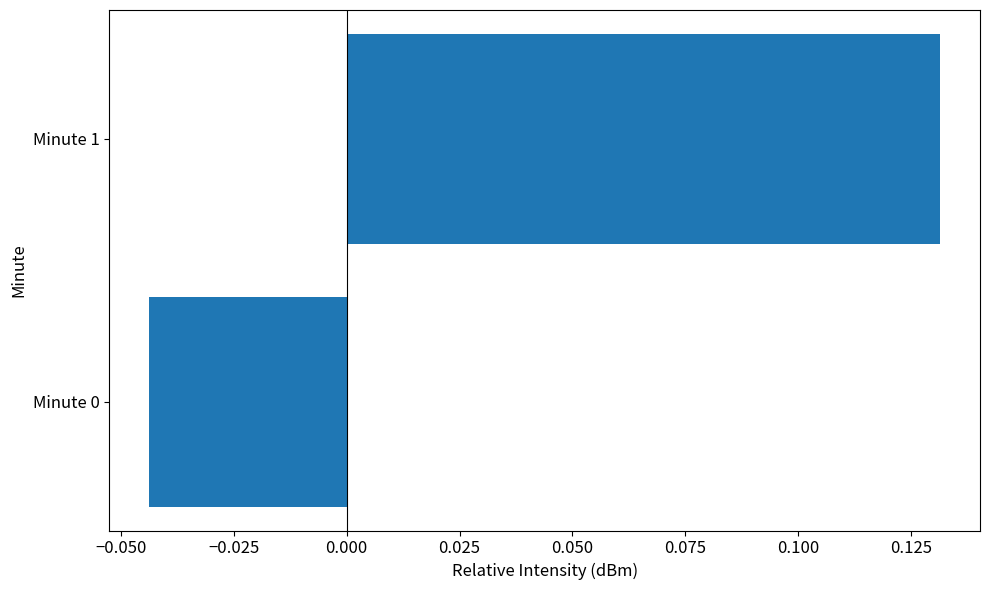

The value at Minute 1 is 0.2. True or false?

False